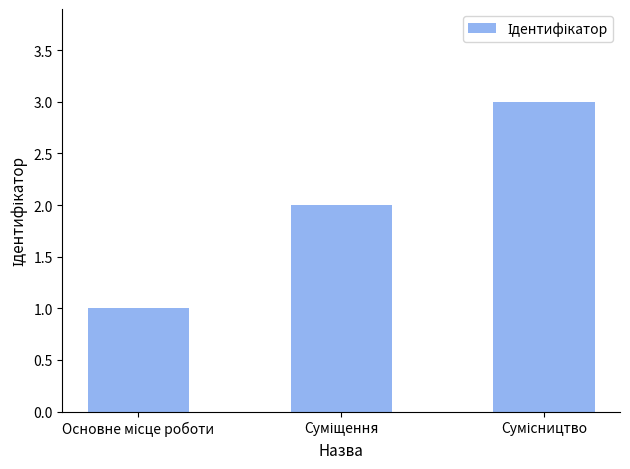

What is the difference between the maximum and minimum values?

2